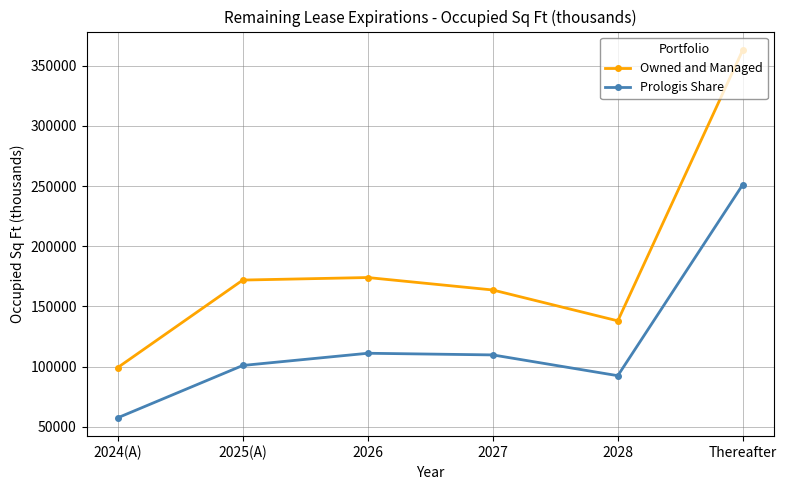

What is the label of the 3rd point from the left?

2026